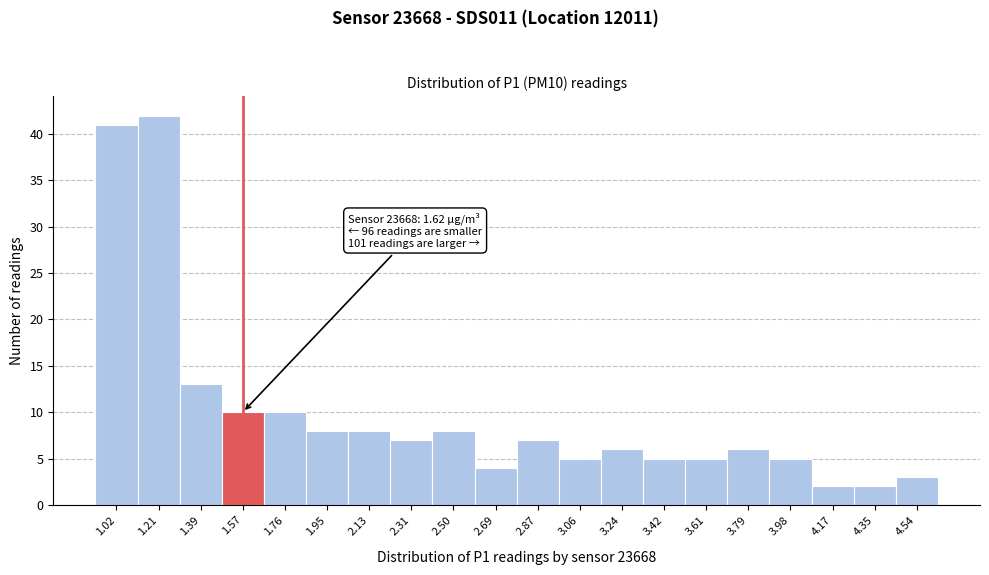

Reading left to right, extract all data points from this chart.

1.02=41	1.21=42	1.39=13	1.57=10	1.76=10	1.95=8	2.13=8	2.31=7	2.50=8	2.69=4	2.87=7	3.06=5	3.24=6	3.42=5	3.61=5	3.79=6	3.98=5	4.17=2	4.35=2	4.54=3